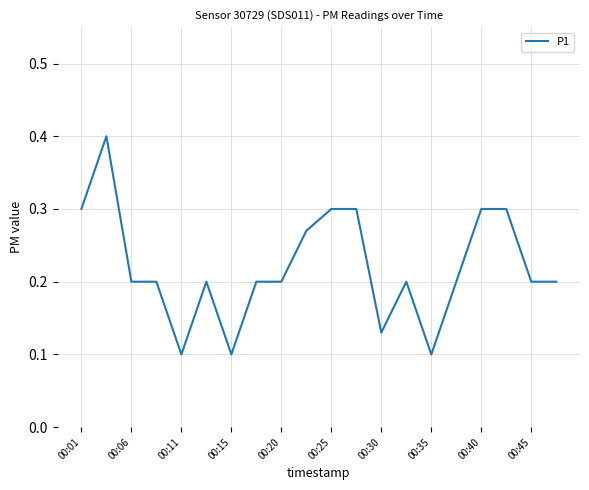

What is the average value?

0.2